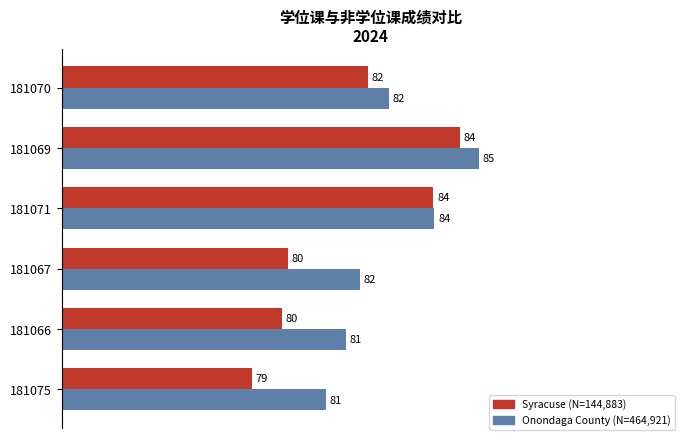

Which series has the largest range (max minus min)?

Syracuse (N=144,883)